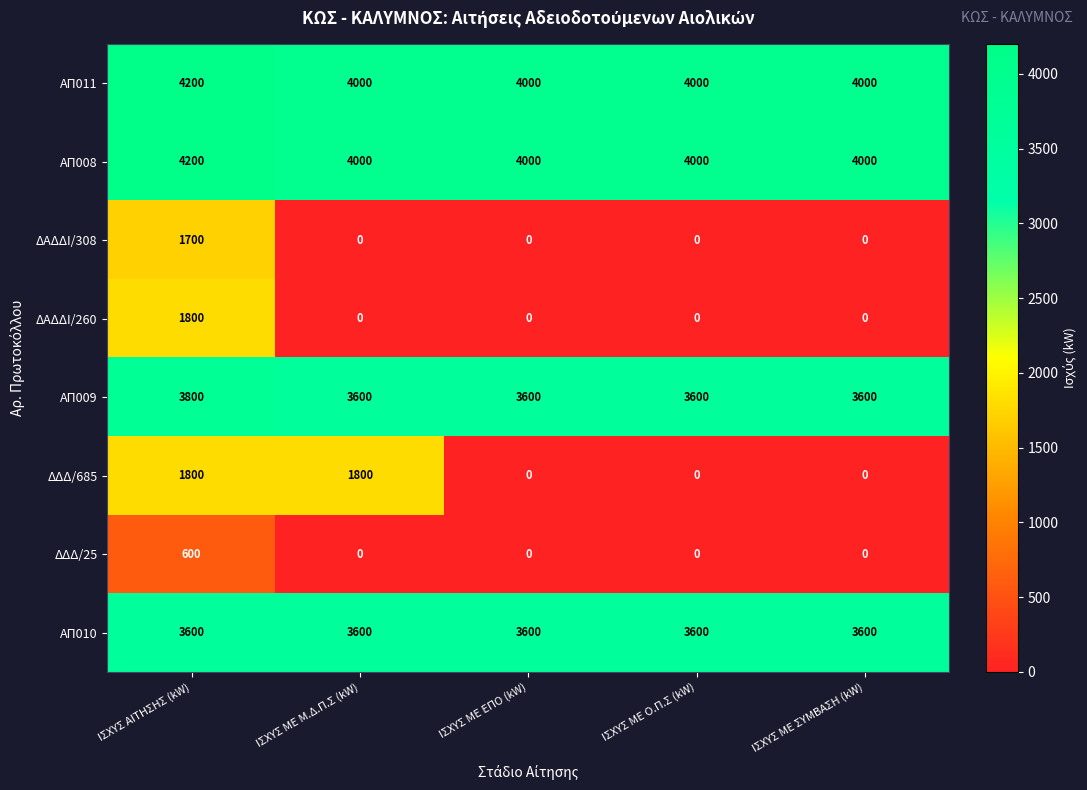

The value of ΔΑΔΔΙ/308 at ΙΣΧΥΣ ΜΕ Μ.Δ.Π.Σ (kW) is 645. True or false?

False